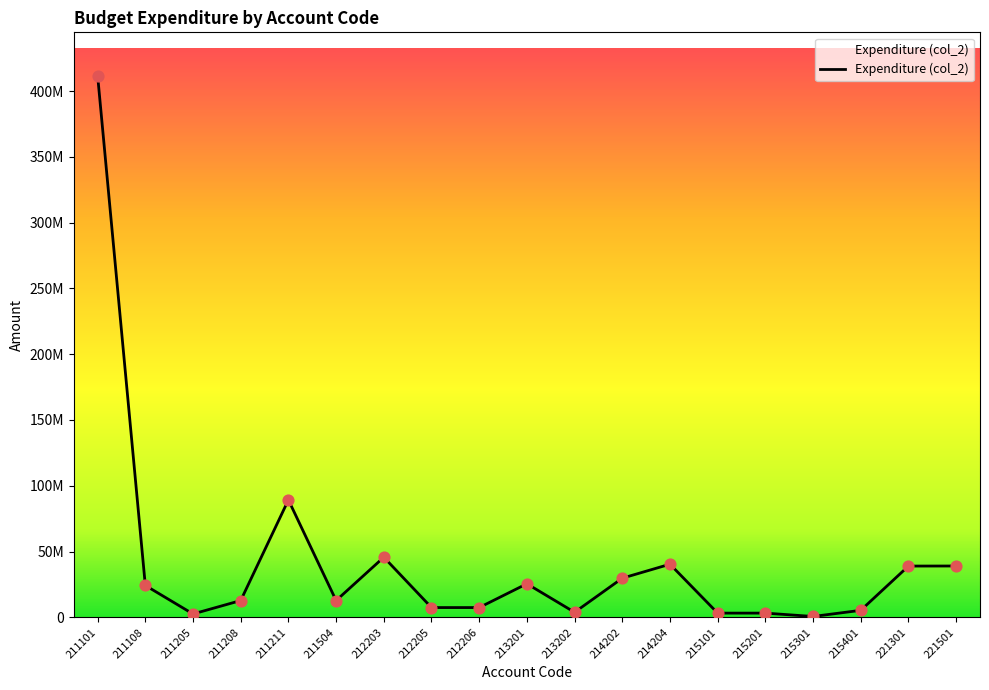

Approximately how many times larger is the value at 221501 compared to 214204?

1.0